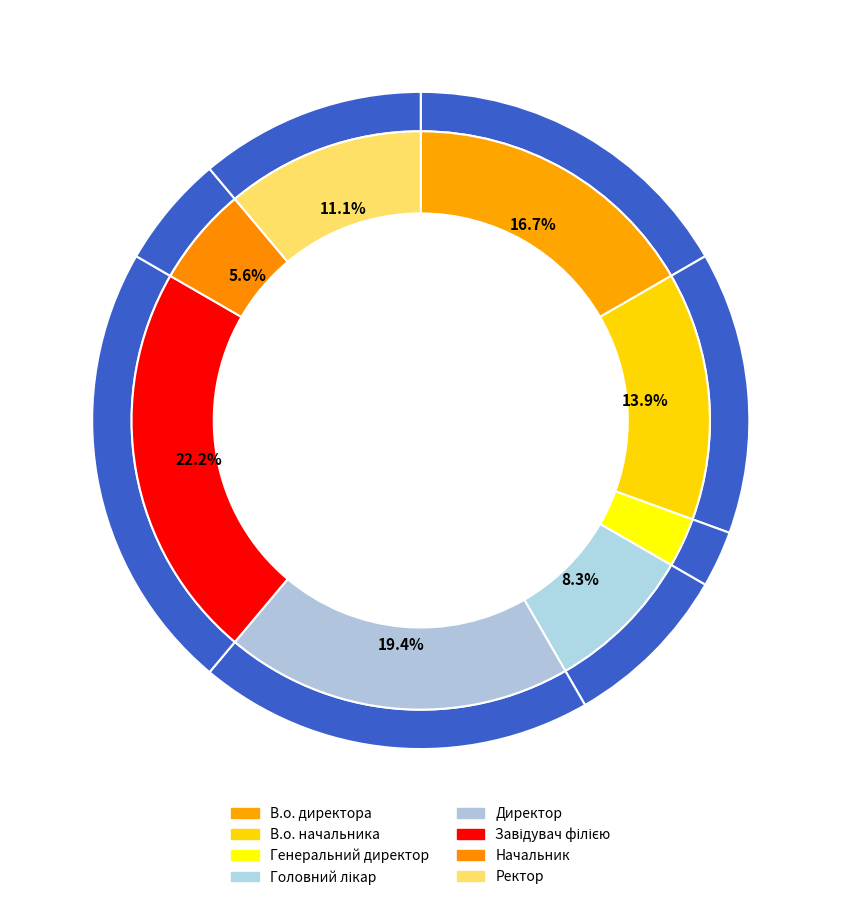

How many segments does this pie chart have?

8